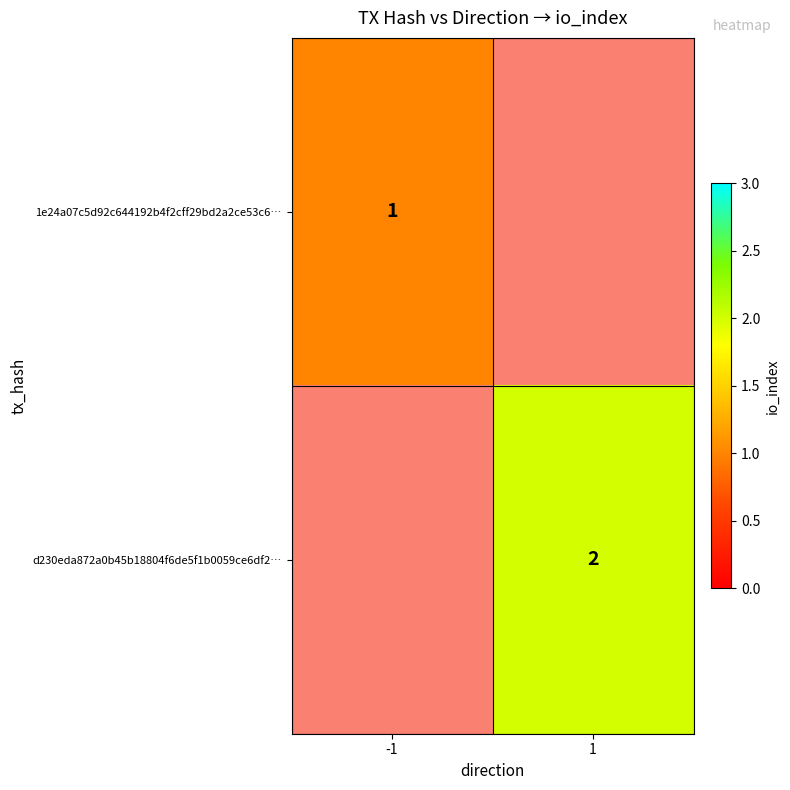

Is it true that d230eda872a0b45b18804f6de5f1b0059ce6df2… equals 2 at 1?

True